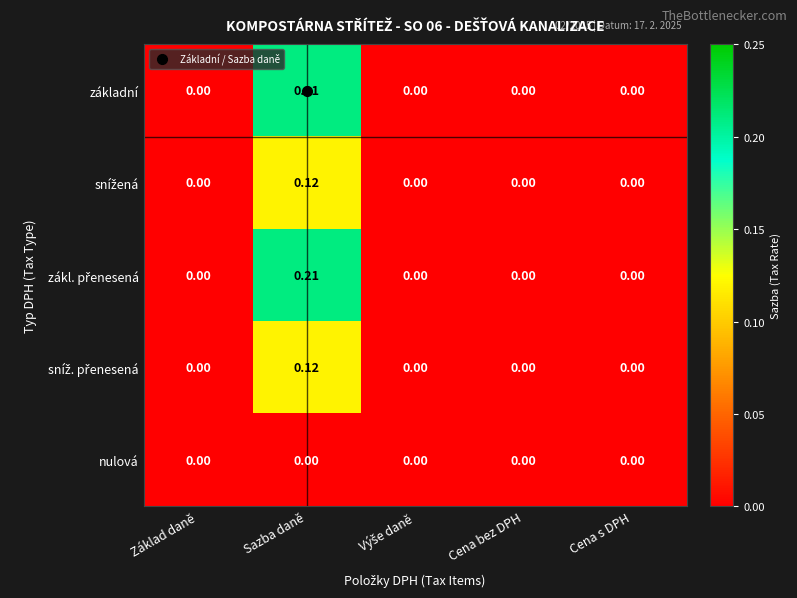

At which category does the chart reach its peak across all series?

Sazba daně